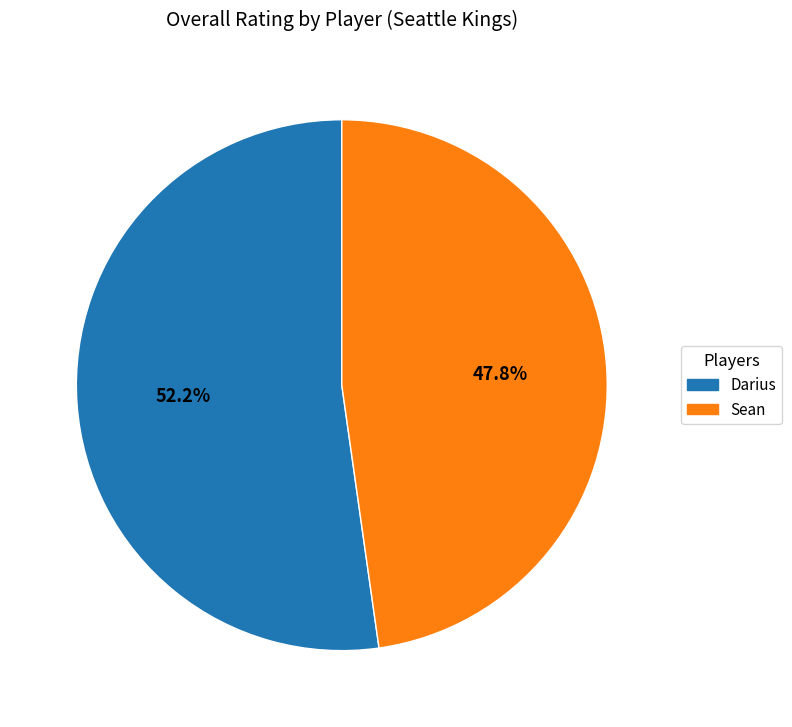

True or false: Sean accounts for 48% of the total.

True